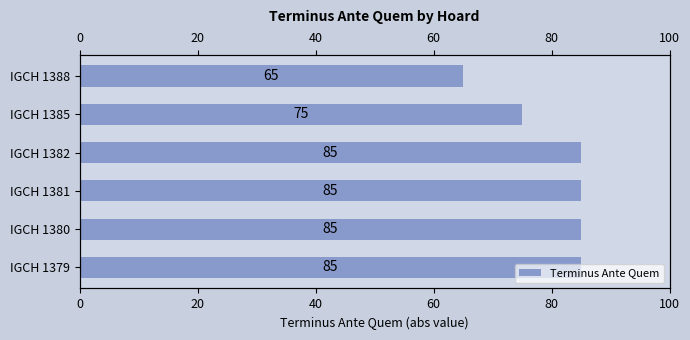

What is the greatest value displayed?

85